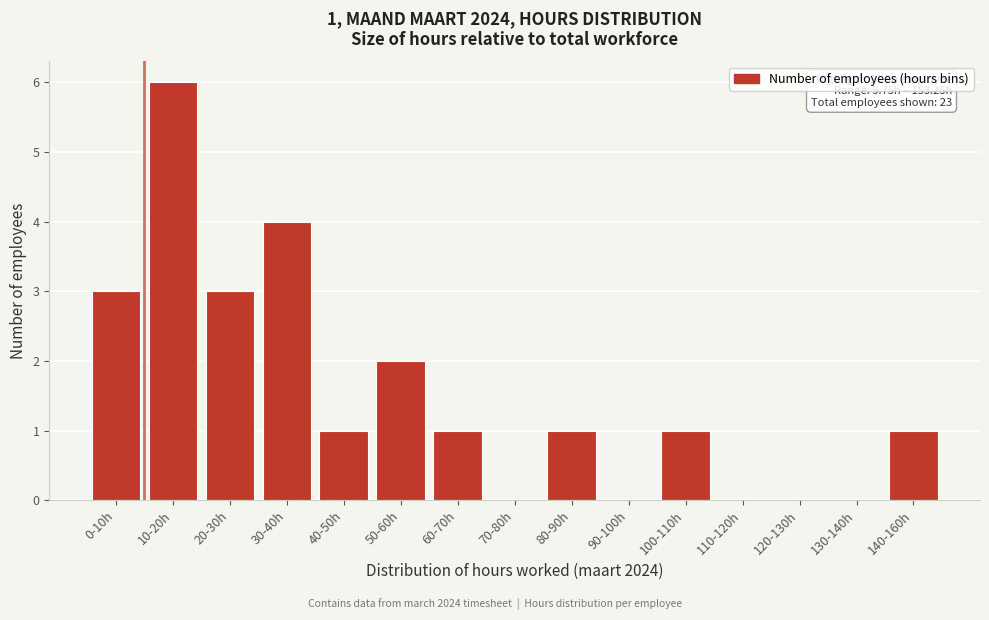

Reading left to right, what are all the values shown in this chart?

0-10h=3	10-20h=6	20-30h=3	30-40h=4	40-50h=1	50-60h=2	60-70h=1	70-80h=0	80-90h=1	90-100h=0	100-110h=1	110-120h=0	120-130h=0	130-140h=0	140-160h=1